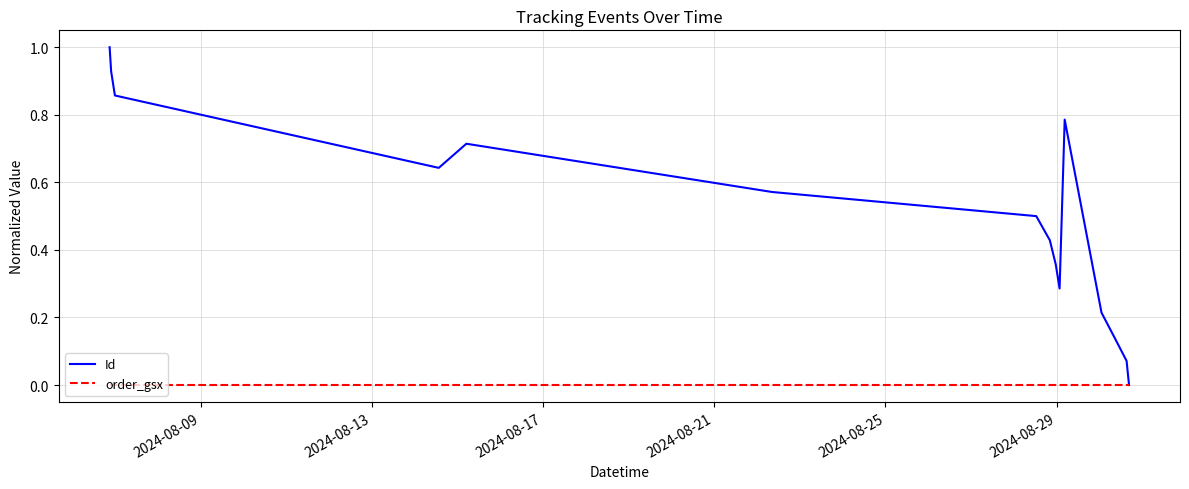

List the series in order of their overall mean, highest first.

Id, order_gsx